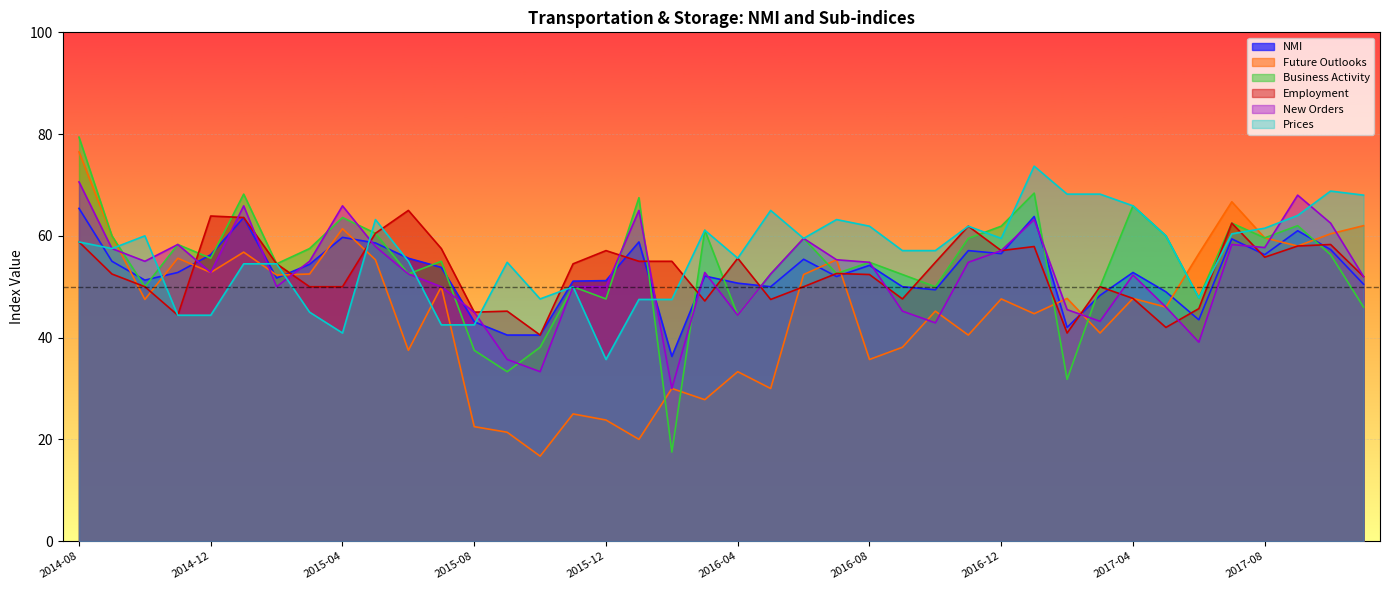

How many values in the Future Outlooks series exceed 47?

22